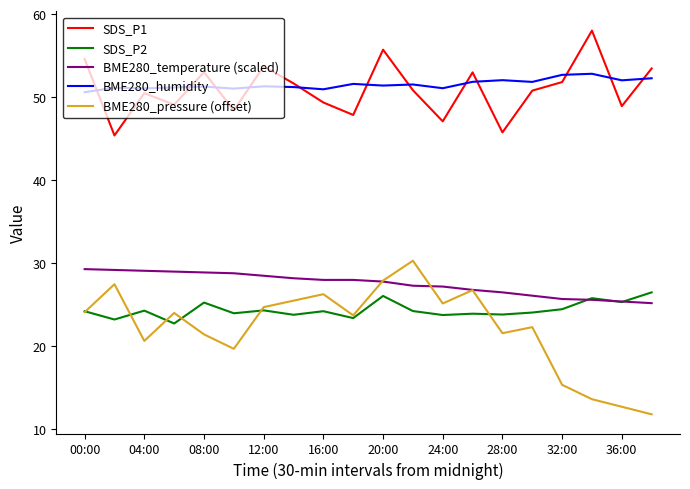

Rank the series by their maximum value, from highest to lowest.

SDS_P1, BME280_humidity, BME280_pressure (offset), BME280_temperature (scaled), SDS_P2